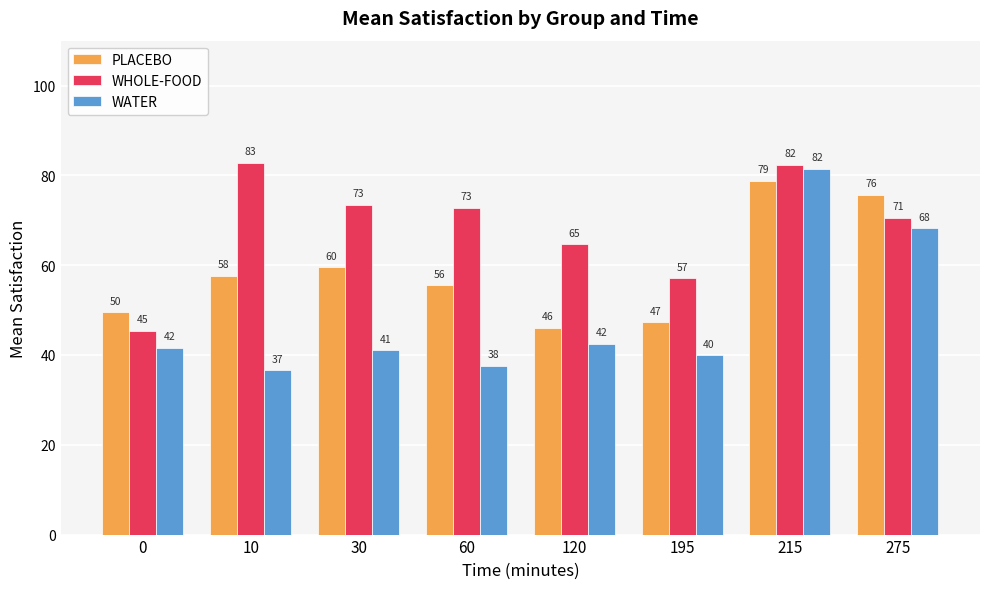

What is the value of the WHOLE-FOOD bar at the 7th from the left?

82.4